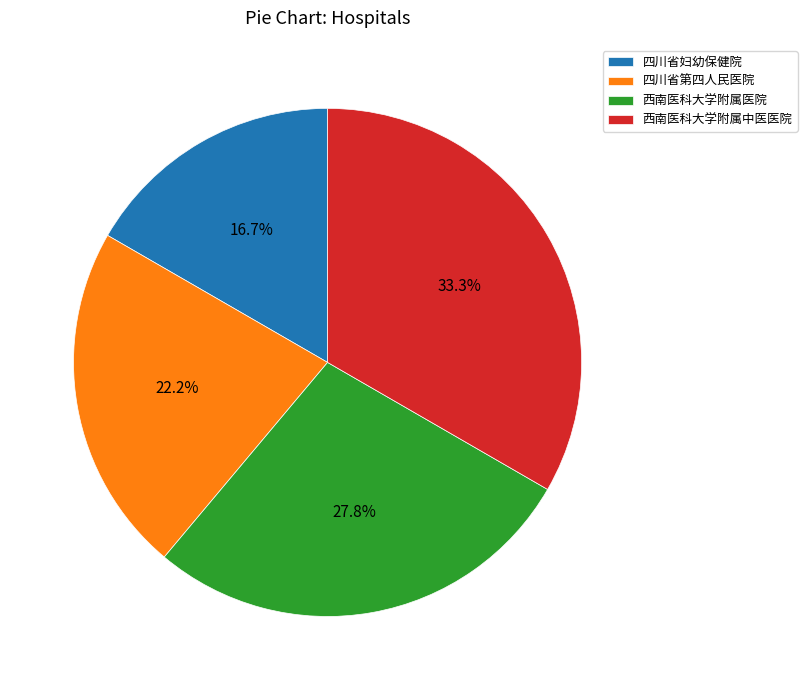

Which has a higher value, 四川省妇幼保健院 or 西南医科大学附属医院?

西南医科大学附属医院